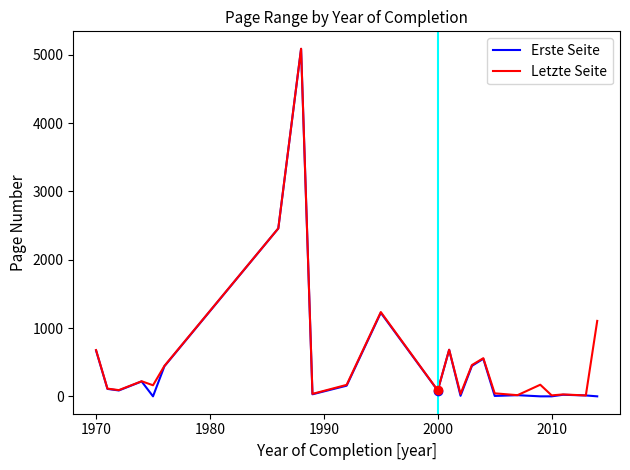

What is the maximum value shown in the chart?

5088